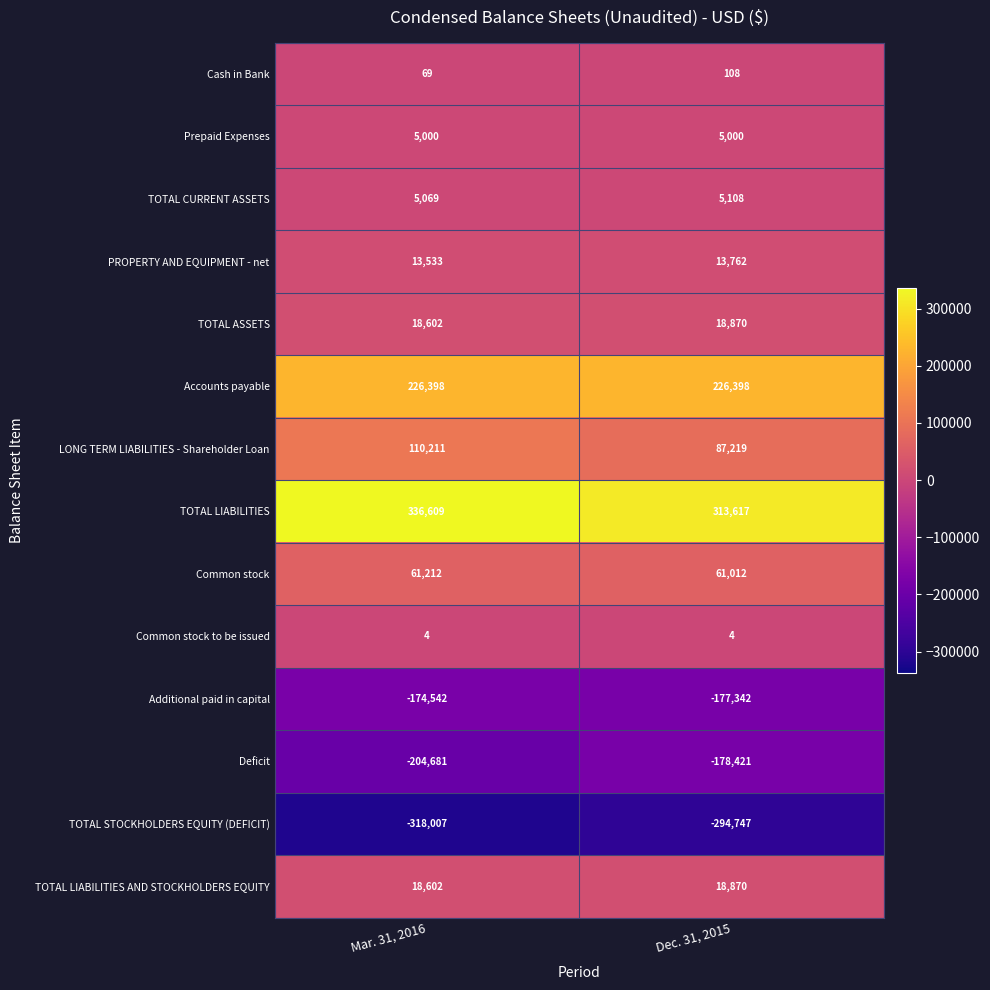

What is the total value across all series at Dec. 31, 2015?

99458